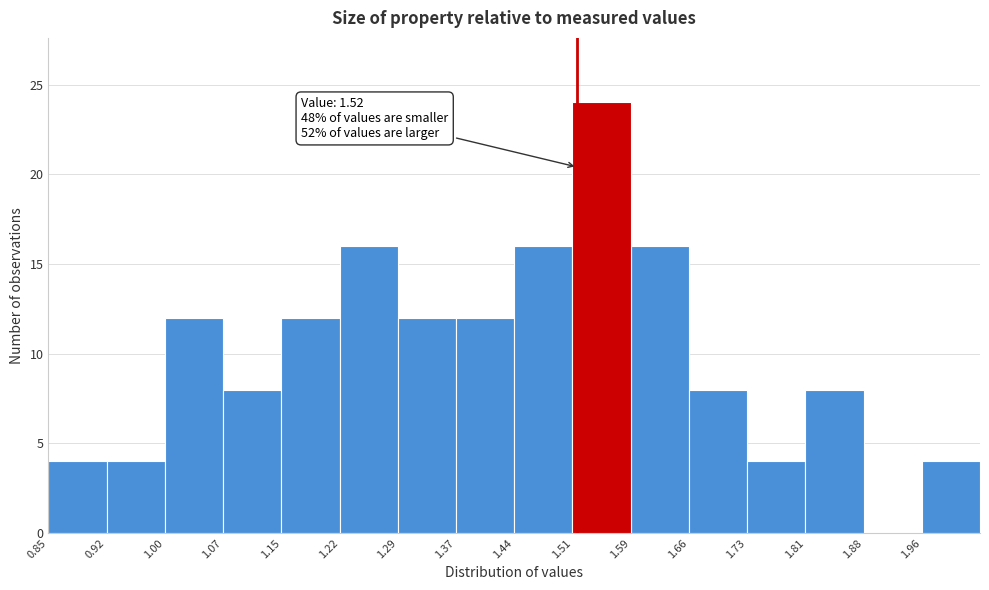

Which range on the x-axis has the tallest bar?

1.51 to 1.59